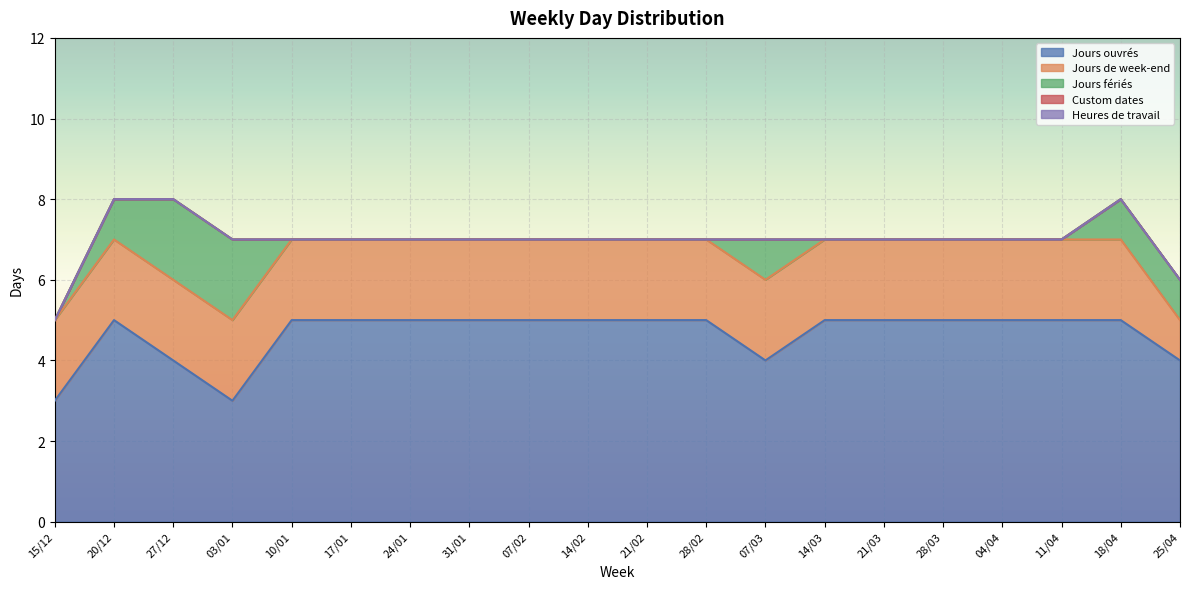

What position from the right is 14/02?

11